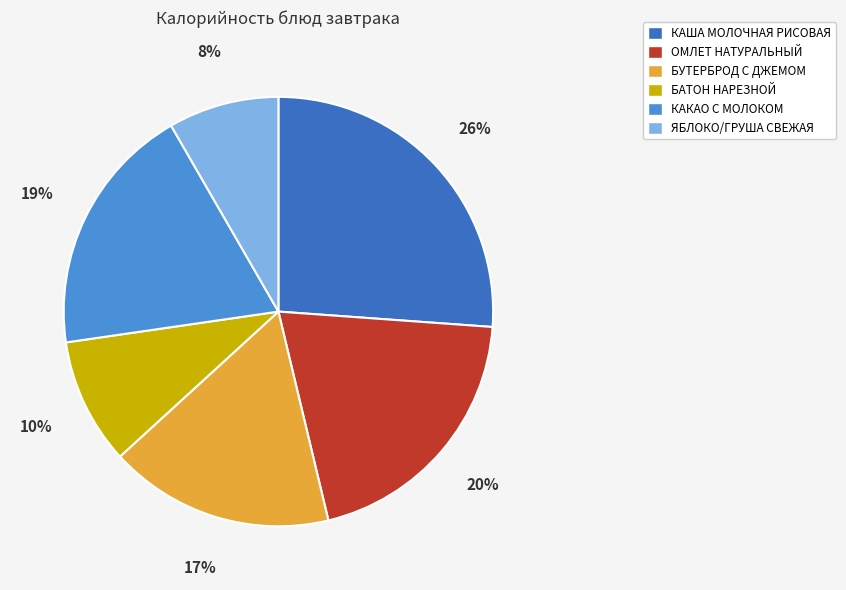

Is there a majority slice in this chart?

No